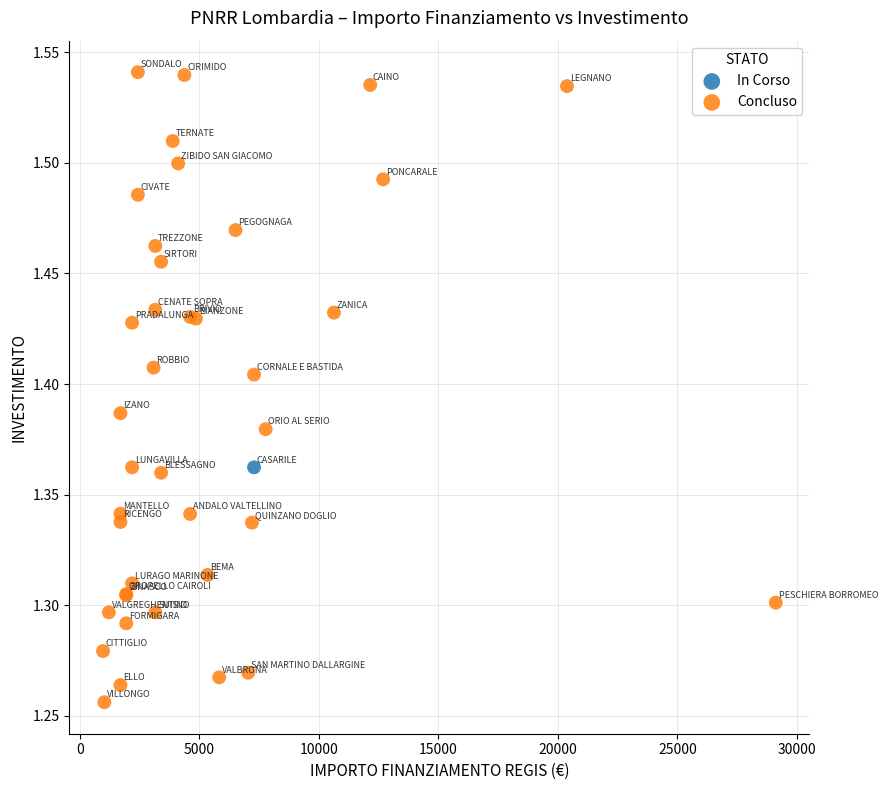

What are all the series names shown in the legend?

In Corso, Concluso